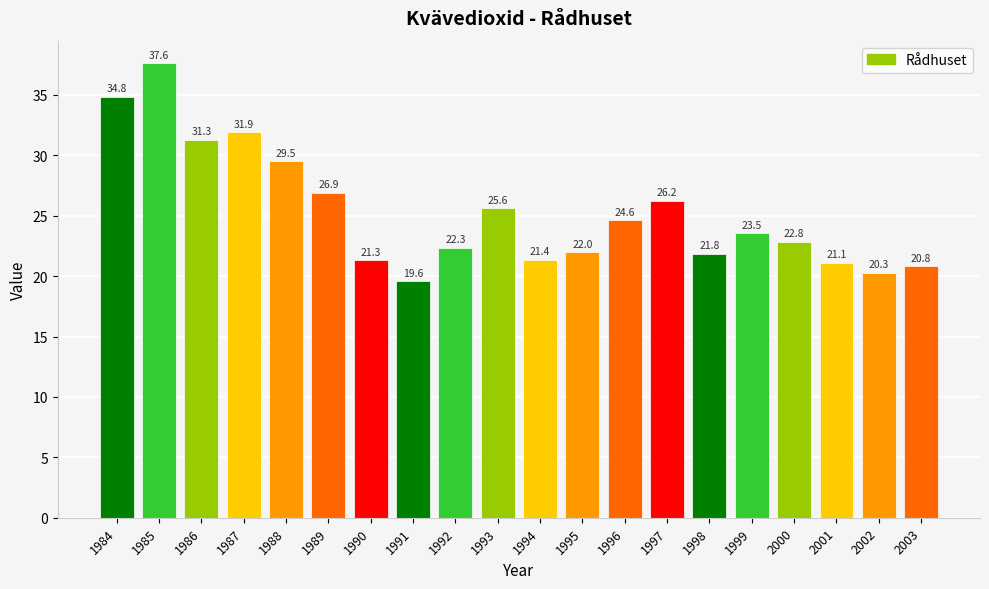

List the labels in order of value, largest first.

1985, 1984, 1987, 1986, 1988, 1989, 1997, 1993, 1996, 1999, 2000, 1992, 1995, 1998, 1994, 1990, 2001, 2003, 2002, 1991